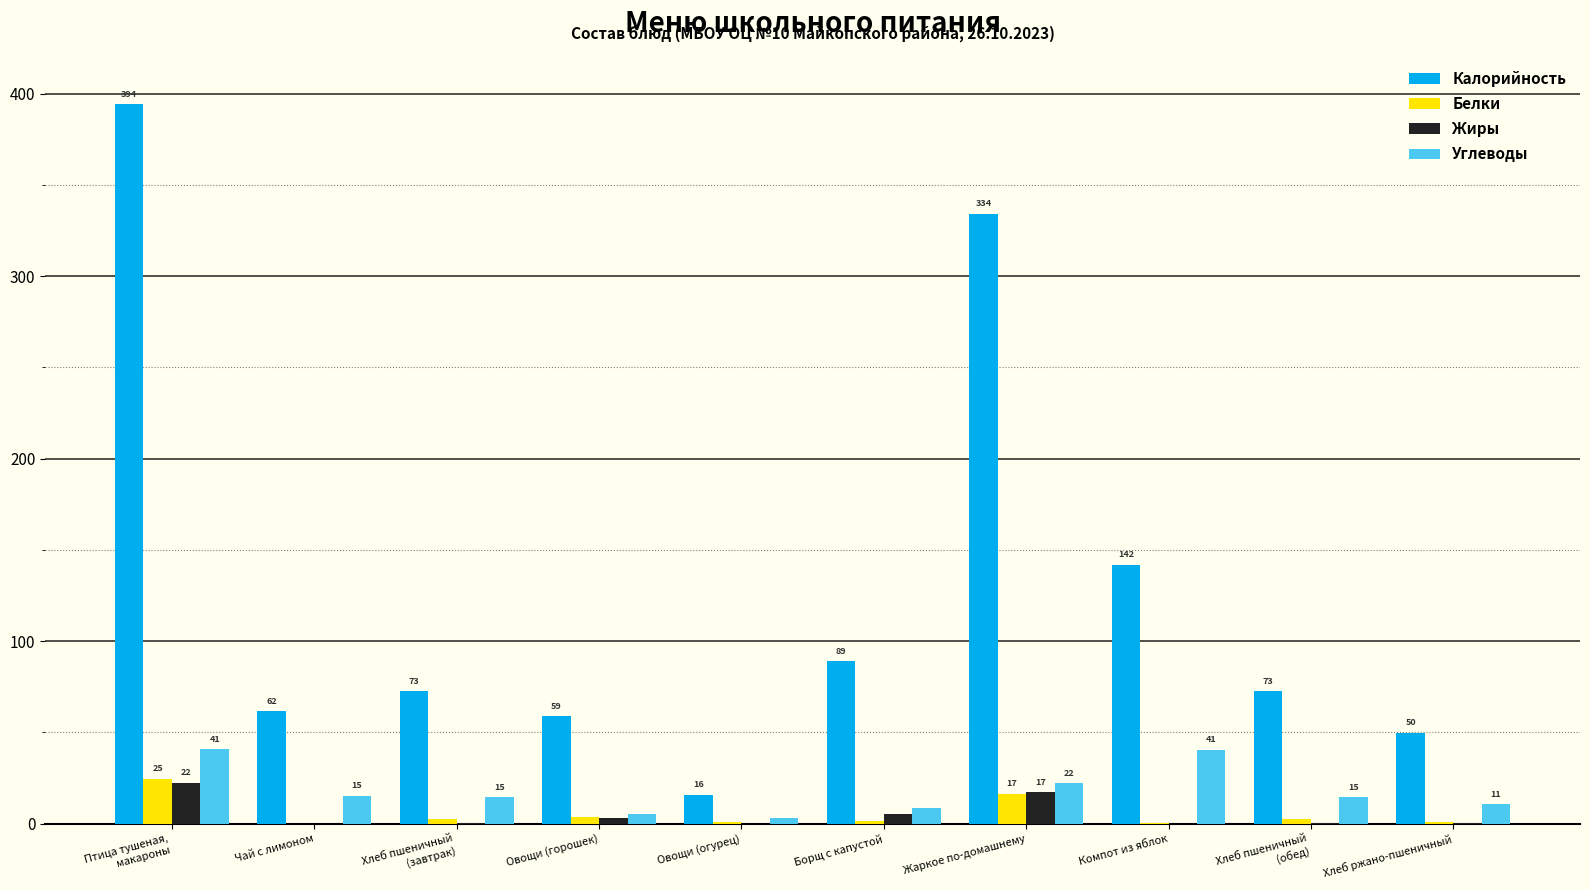

Between Чай с лимоном and Борщ с капустой, which series saw the biggest shift?

Калорийность